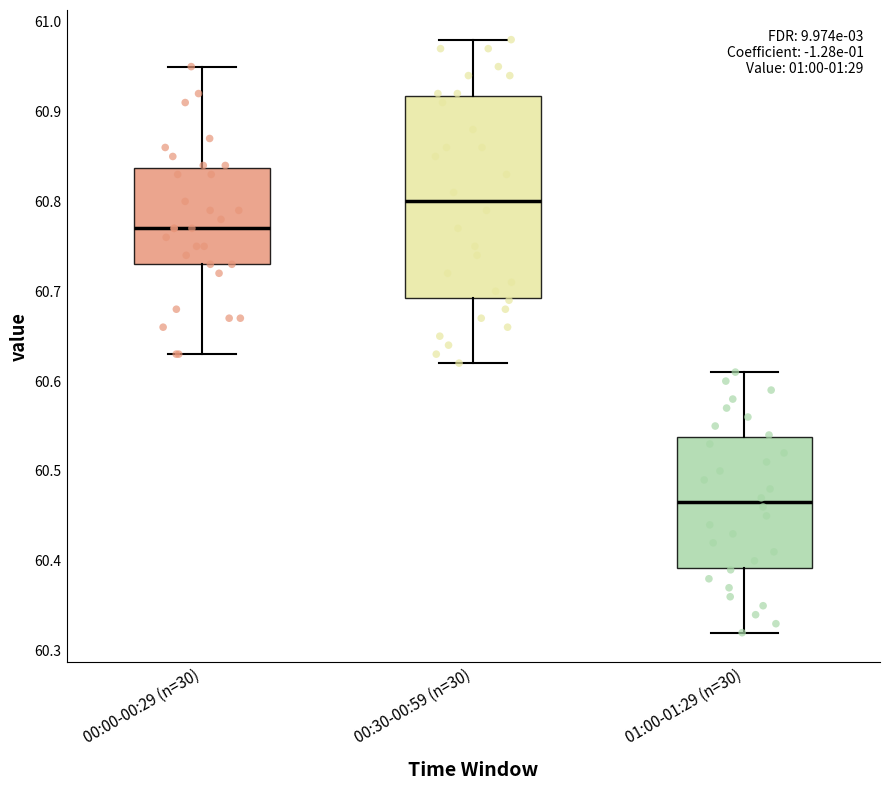

Comparing the boxes themselves (not the whiskers), which one is the tallest?

00:30-00:59 (n=30)